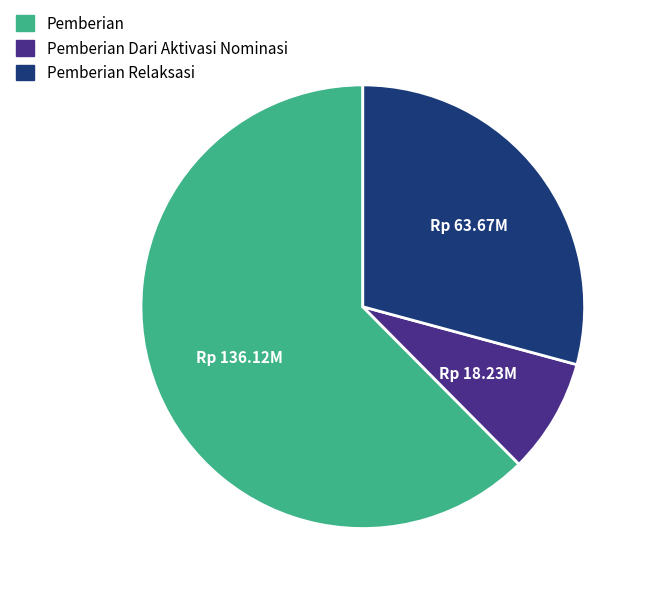

Is the sum of Pemberian Relaksasi and Pemberian Dari Aktivasi Nominasi greater than half?

No